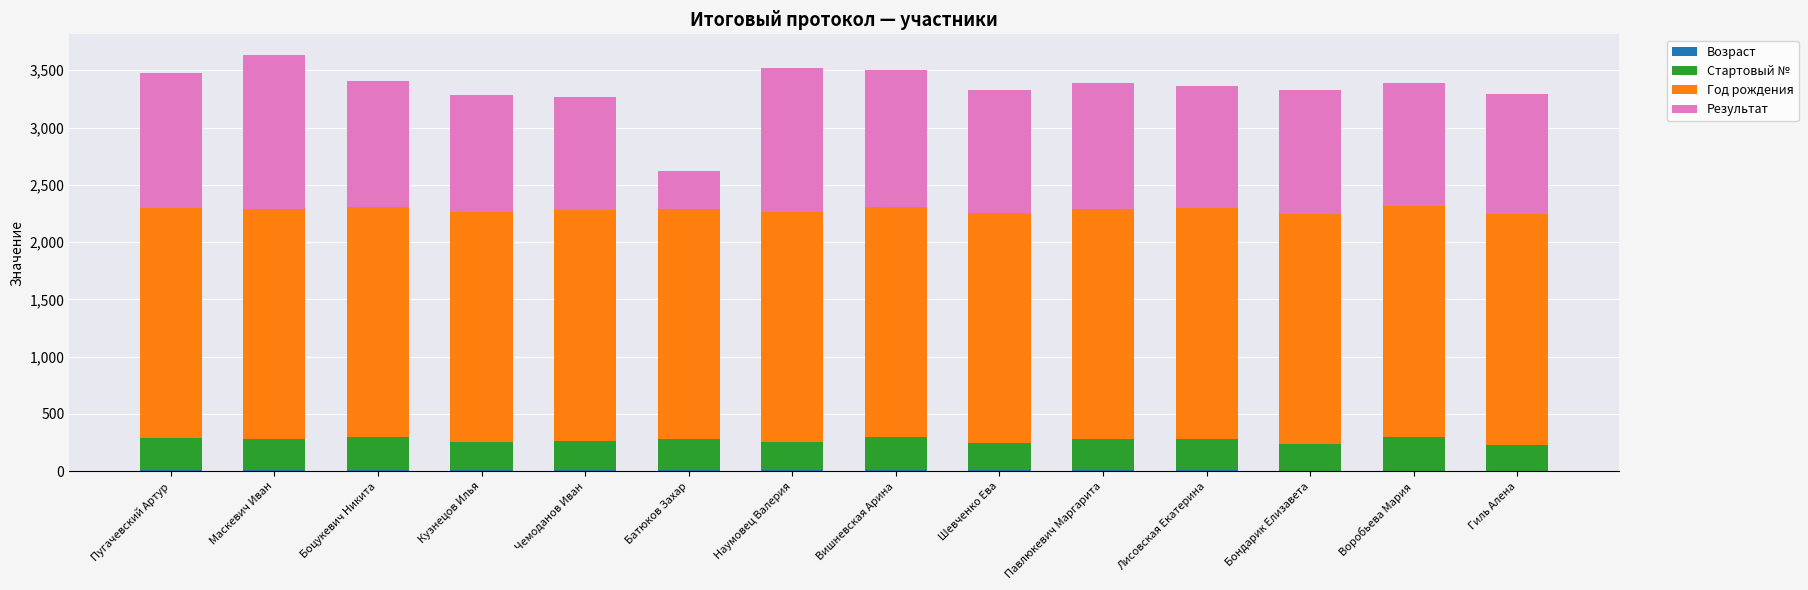

How many series are shown in this chart?

4